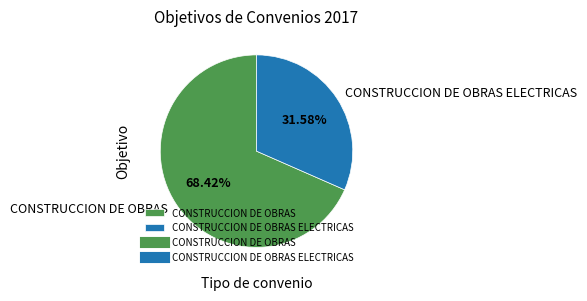

What percentage do CONSTRUCCION DE OBRAS ELECTRICAS and CONSTRUCCION DE OBRAS together represent?

100.0%